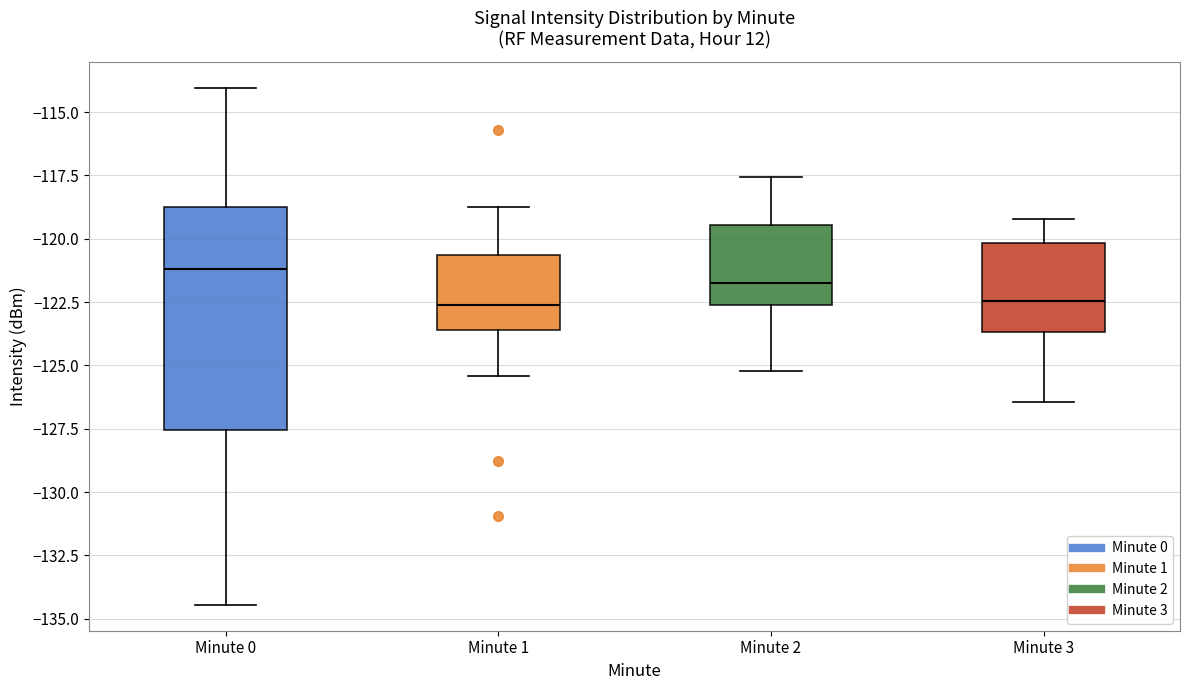

Reading left to right, read every box against the y-axis: the position of its median line, the range the box covers, and the ends of its whiskers. The values are not printed on the chart, so give them approximately, as read against the axis.

Minute 0: median -121.0, box -127.5 to -118.5, whiskers -134.5 to -114.0
Minute 1: median -122.5, box -123.5 to -120.5, whiskers -125.5 to -118.5
Minute 2: median -121.5, box -122.5 to -119.5, whiskers -125.0 to -117.5
Minute 3: median -122.5, box -123.5 to -120.0, whiskers -126.5 to -119.0